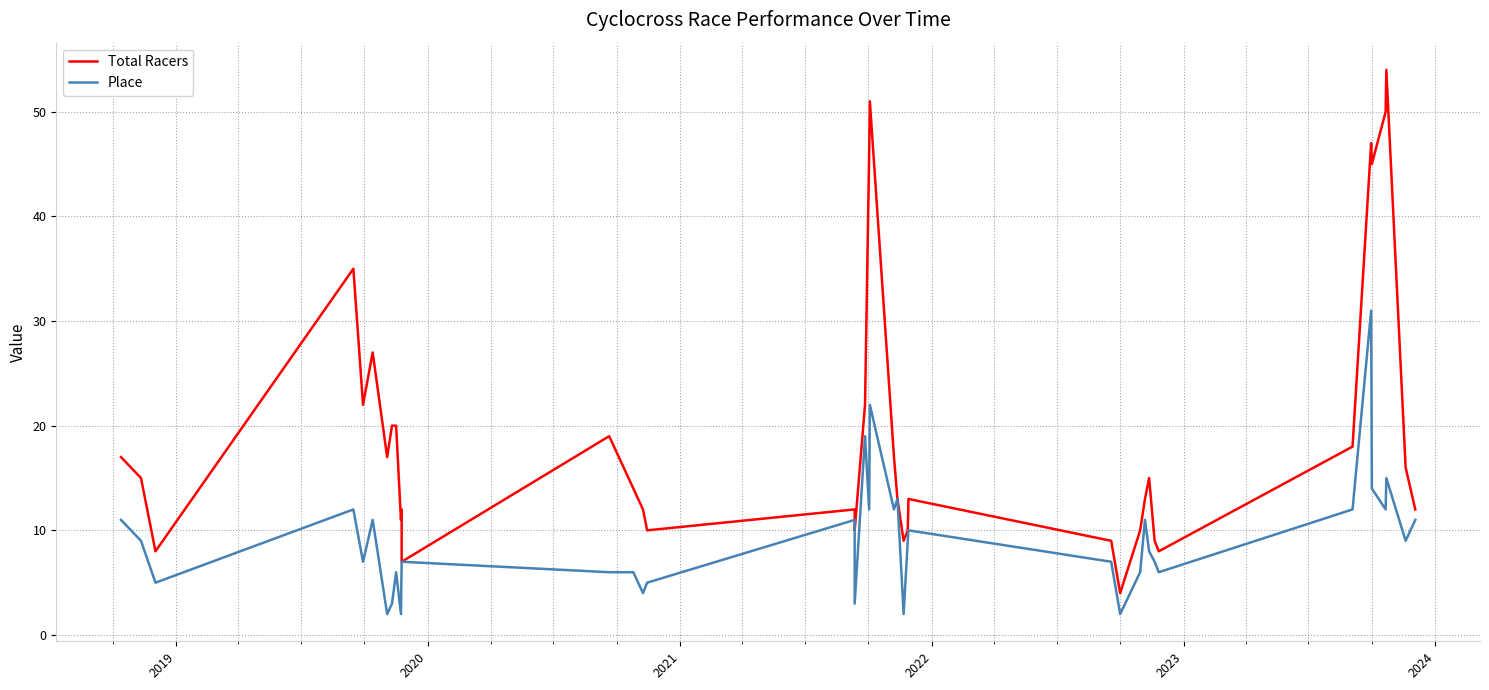

Reading left to right, transcribe all the data shown in this chart.

Total Racers: 17	15	8	35	22	27	17	20	20	11	12	7	19	14	12	10	12	10	22	46	51	17	13	9	10	13	9	4	10	13	15	9	8	18	47	45	50	54	16	12
Place: 11	9	5	12	7	11	2	3	6	2	7	7	6	6	4	5	11	3	19	12	22	12	13	2	9	10	7	2	6	11	8	7	6	12	31	14	12	15	9	11